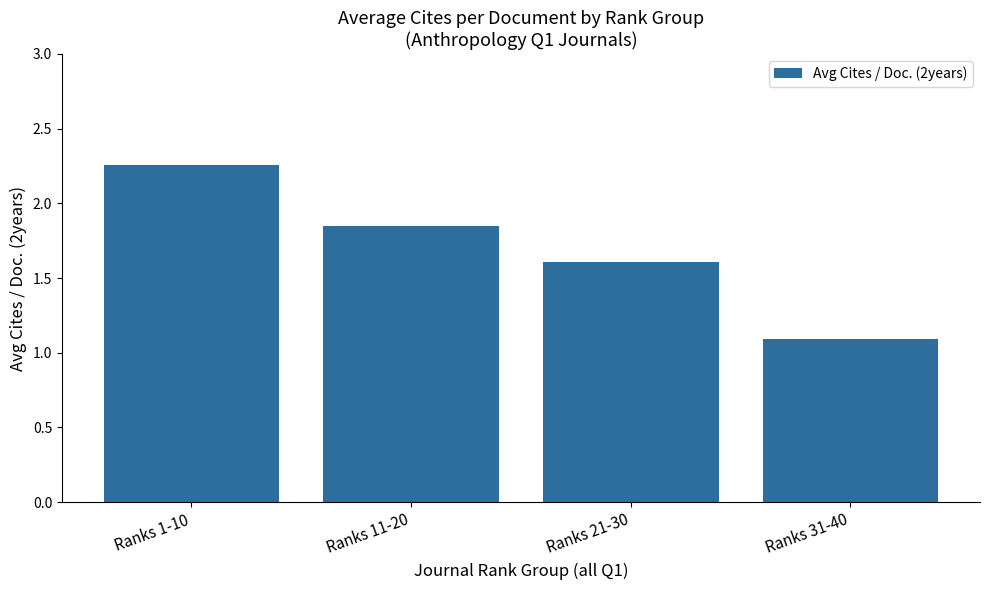

What is the difference between the maximum and minimum values?

1.2